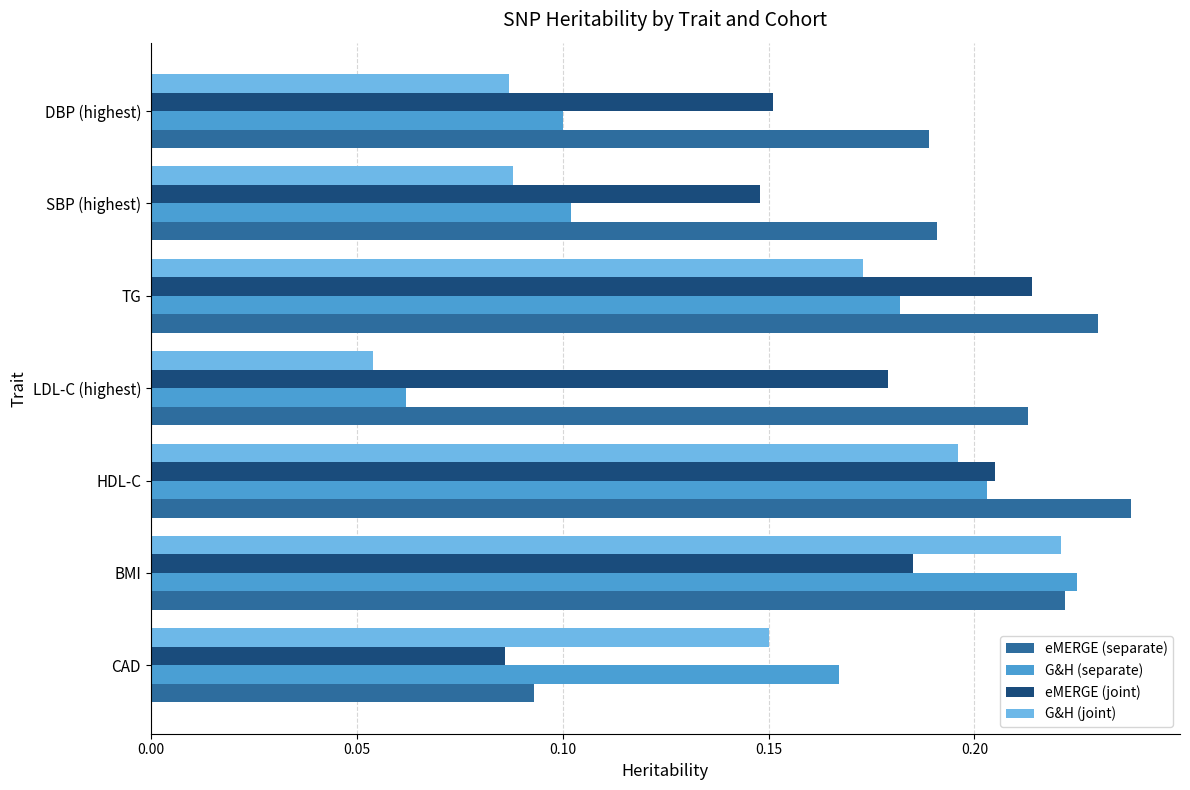

How many G&H (separate) values are between 0 and 1?

7